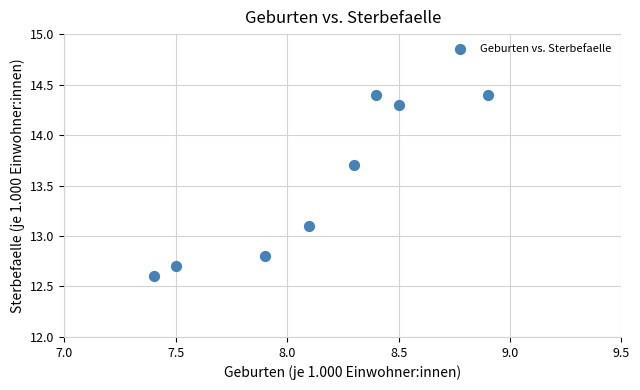

What Y value in the scatter plot is closest to 13?

13.1